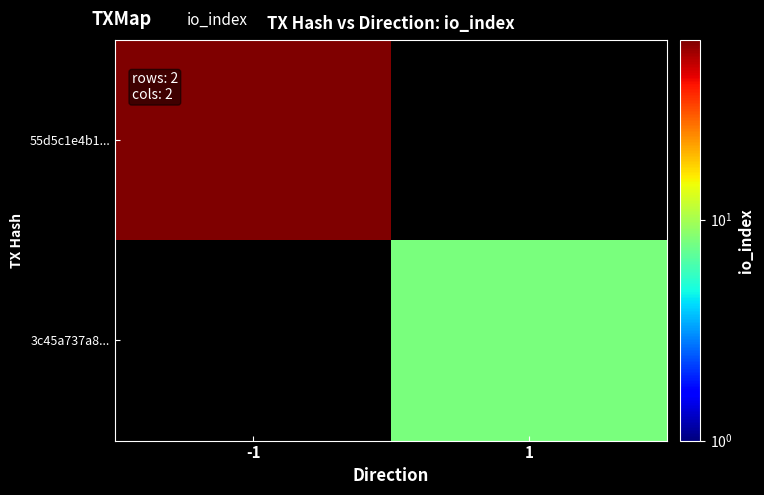

Which series has the widest spread of values?

55d5c1e4b1...